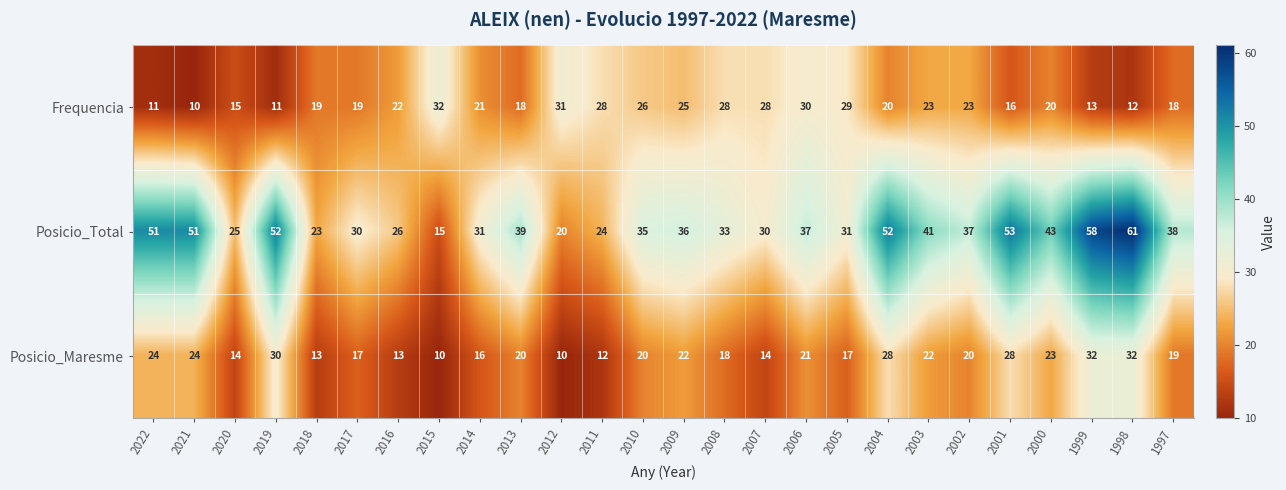

At how many categories does at least one series exceed 57?

2